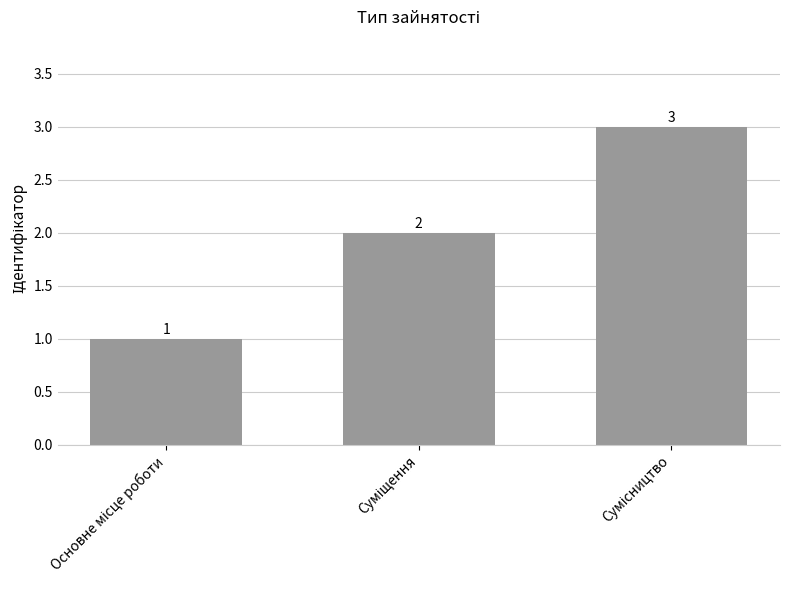

What is the value of the 1st bar from the left?

1